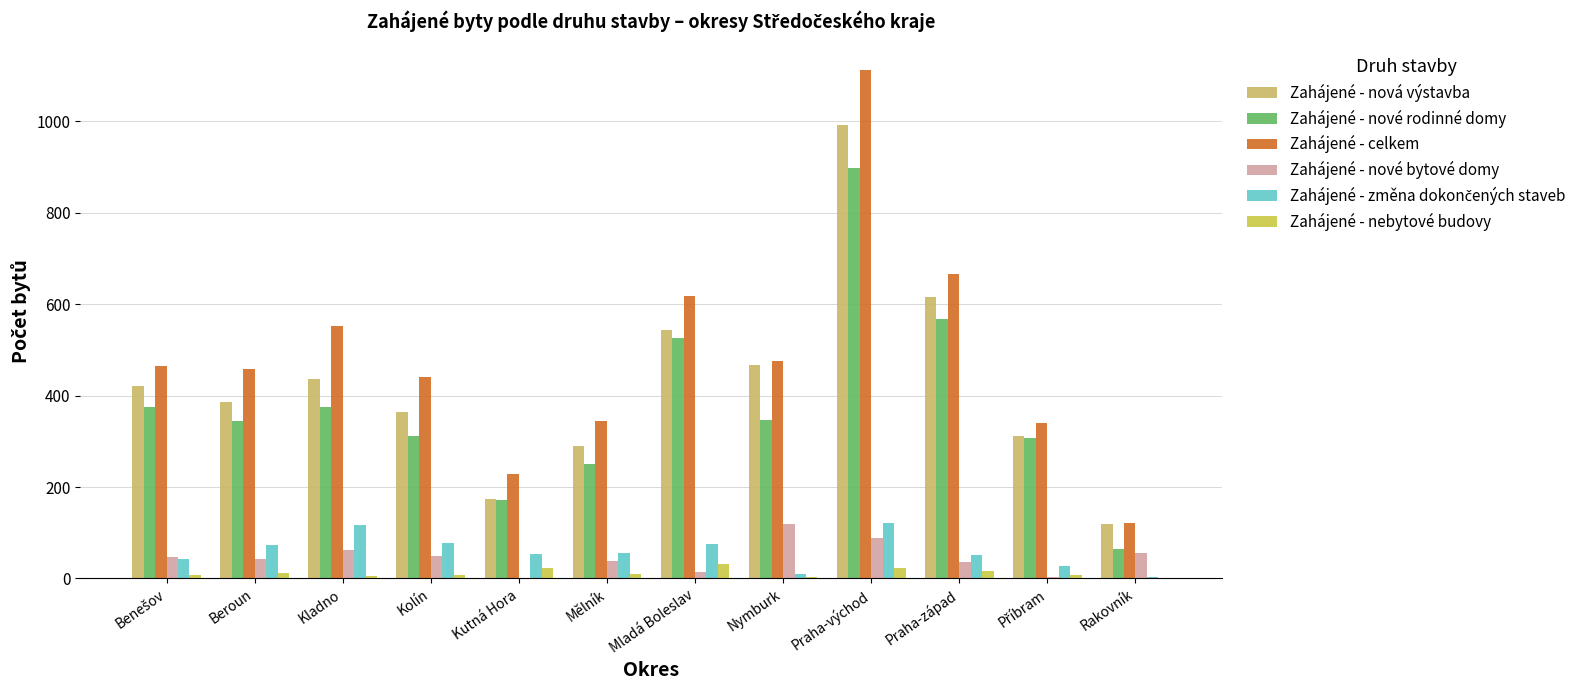

Which series changed the most between Benešov and Nymburk?

Zahájené - nové bytové domy